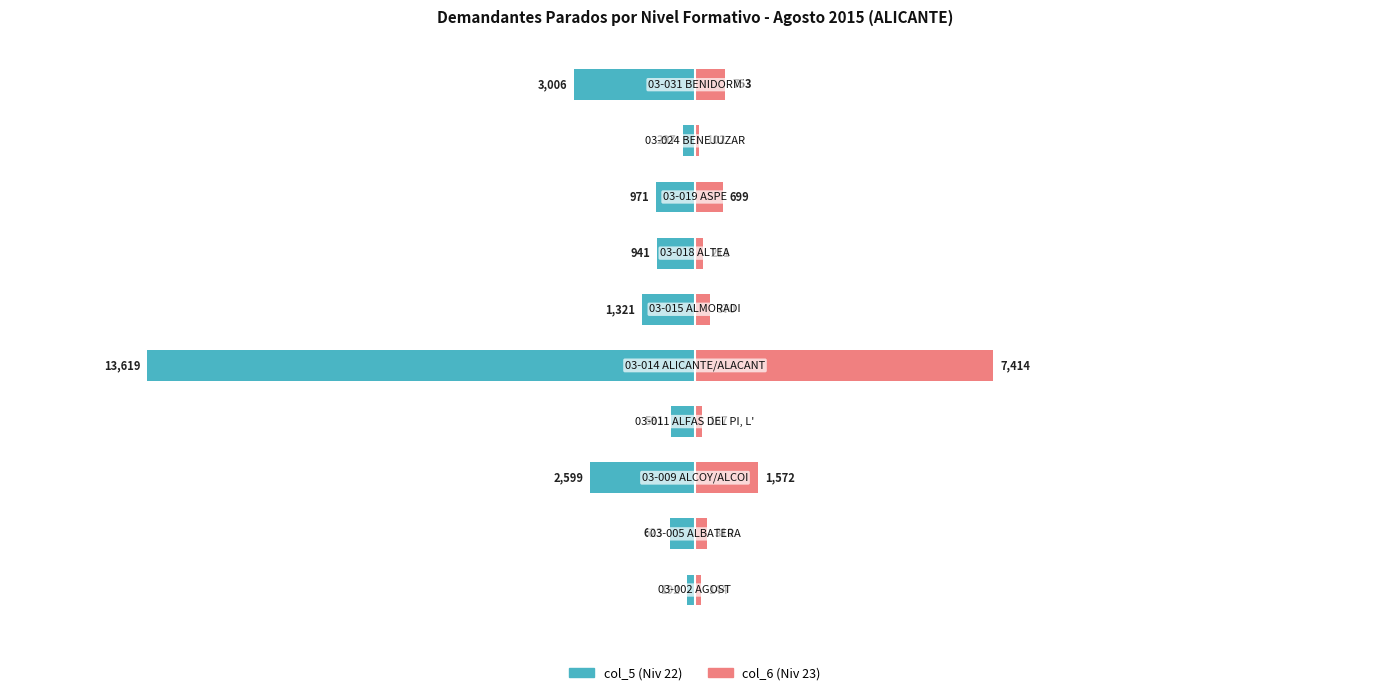

What is the approximate value of col_6 (Niv 23) at 1?

310